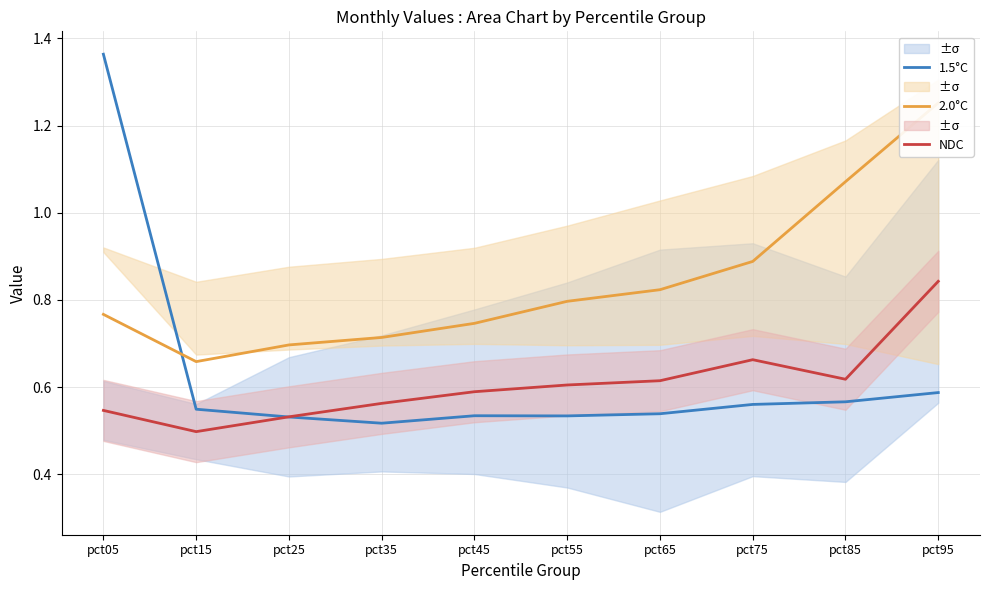

What is the highest value of the 2.0°C series?

1.3